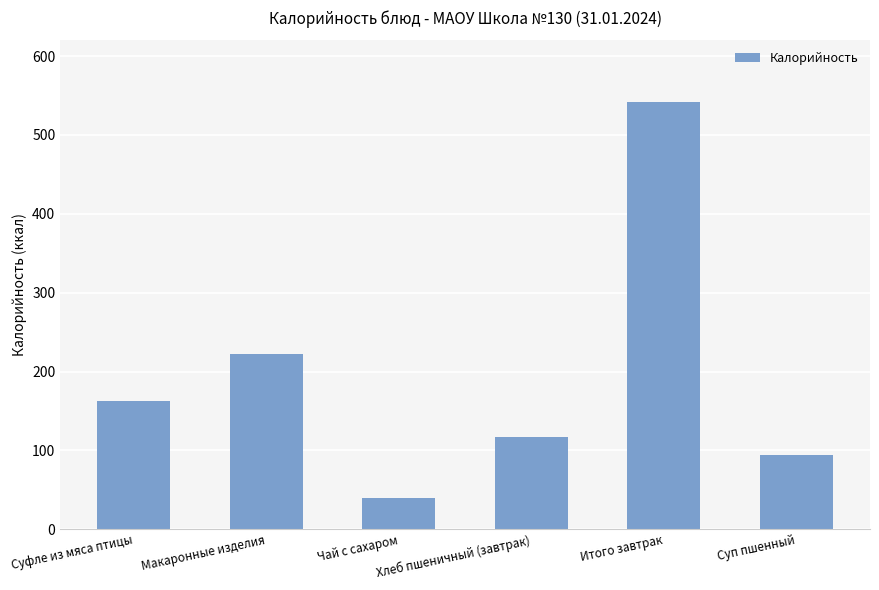

Which label corresponds to the largest value in the chart?

Итого завтрак